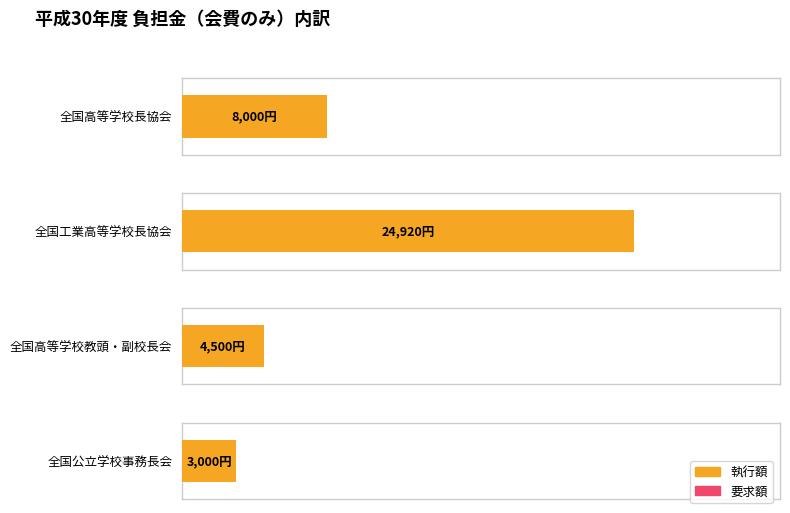

Are the bars horizontal?

Yes